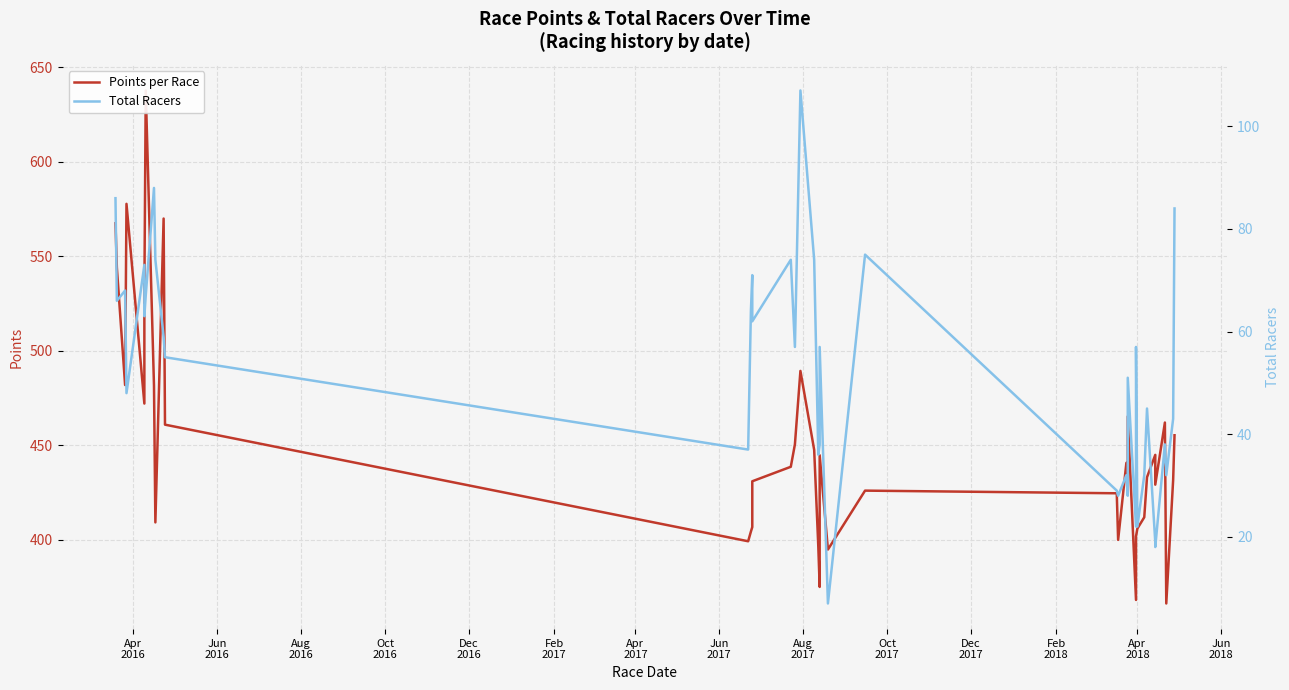

How many data points in Points per Race are less than 438?

20